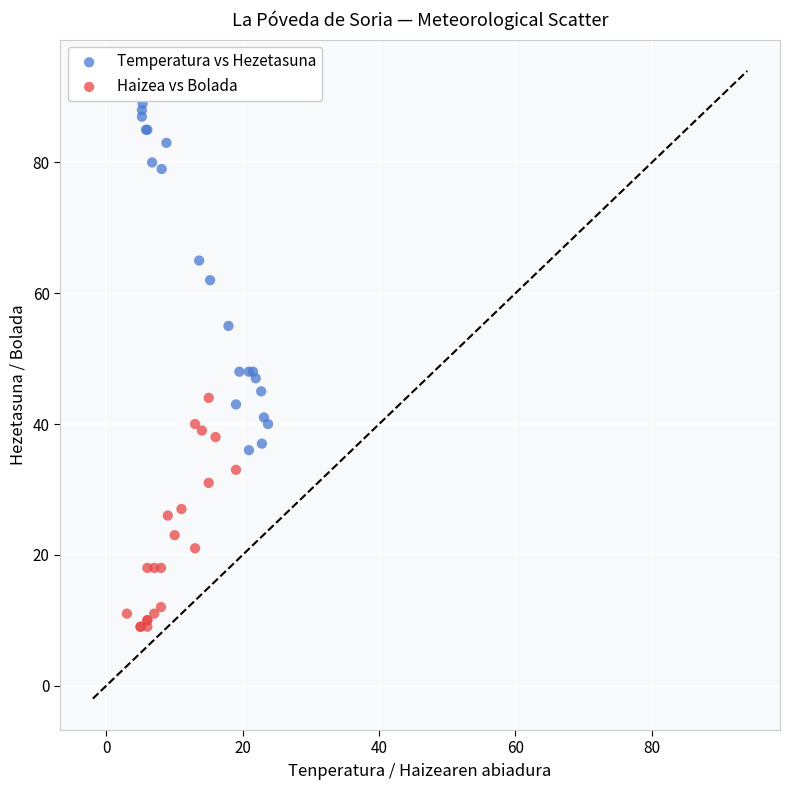

Which series reaches the maximum Y coordinate?

Temperatura vs Hezetasuna